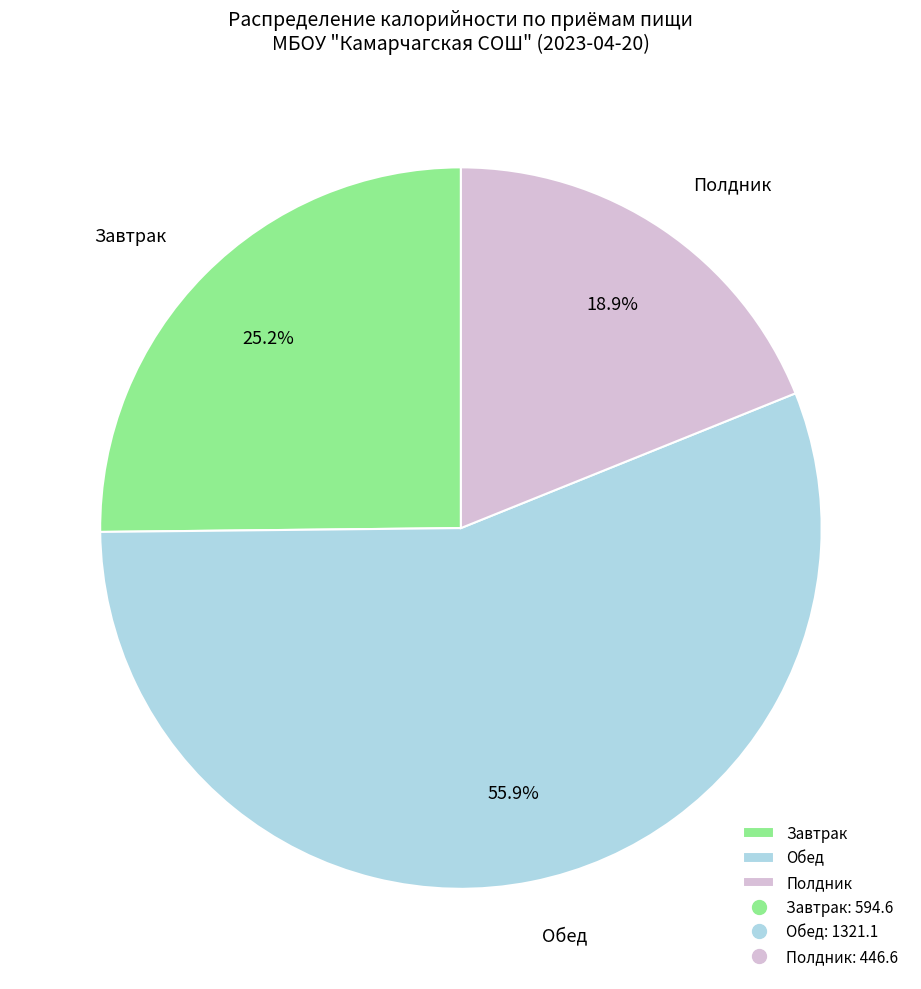

Is the sum of Завтрак and Полдник greater than half?

No